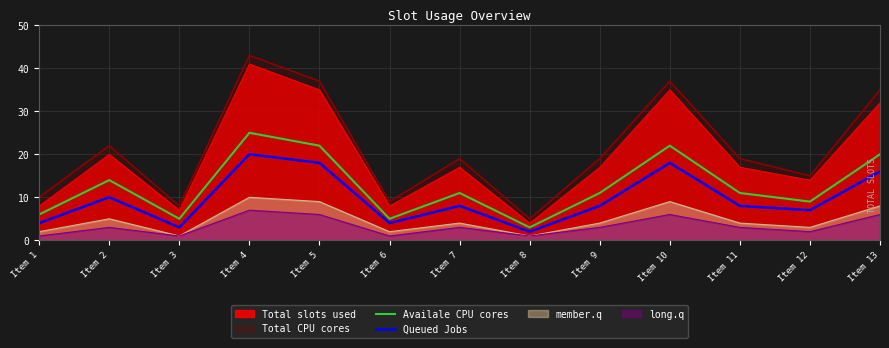

Between Item 1 and Item 3, which series saw the biggest shift?

Total CPU cores